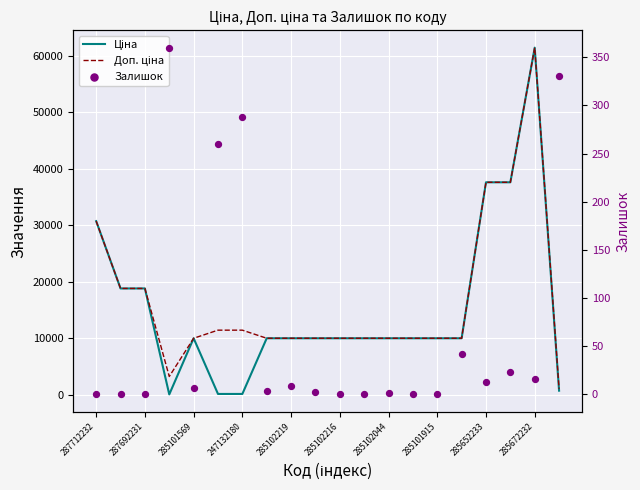

What is the total value across all series at 285672232?

122884.5